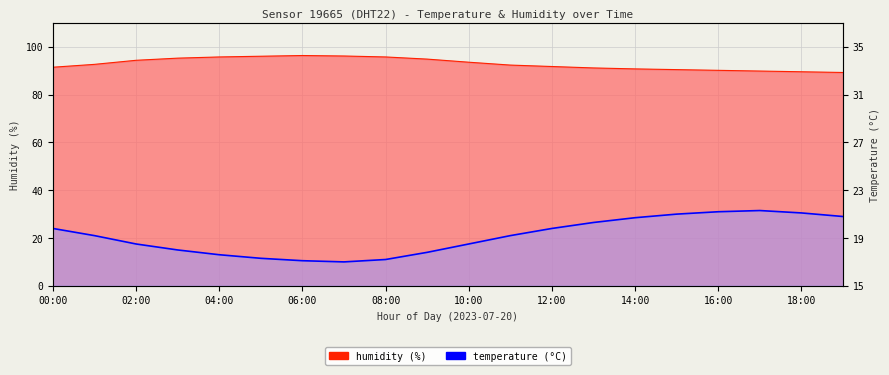

At which category does humidity reach its first local peak?

06:00